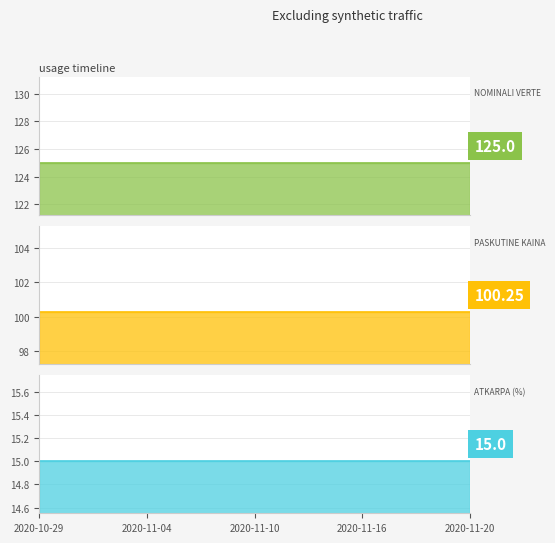

At how many categories does at least one series exceed 88?

17